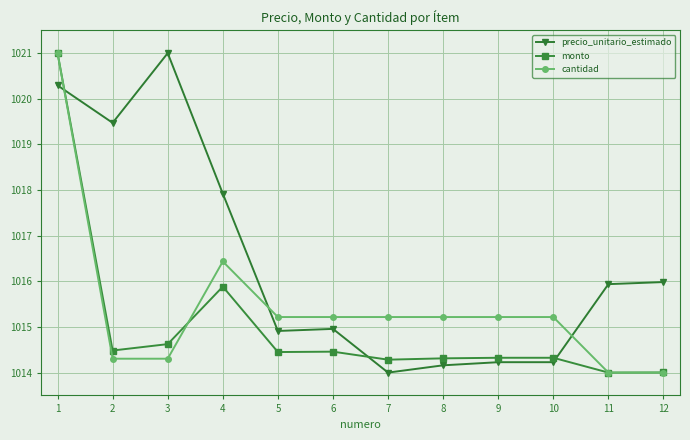

At which label does precio_unitario_estimado reach its peak?

3